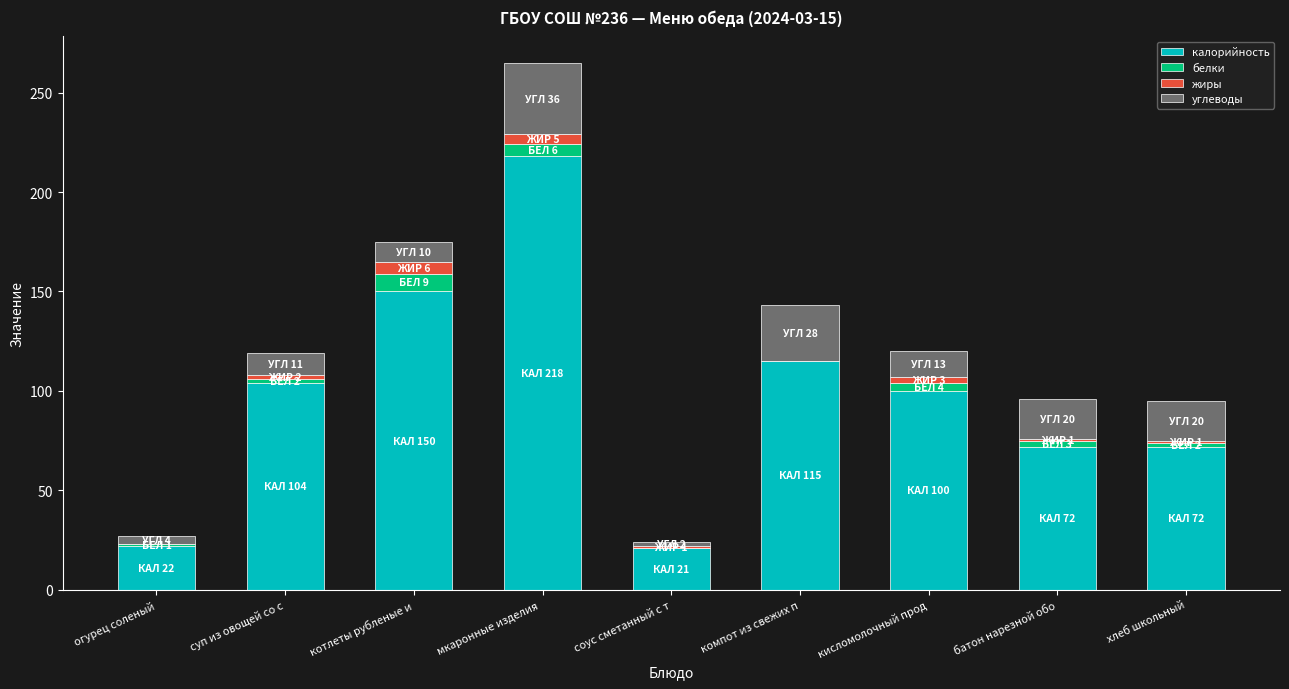

The value of калорийность at хлеб школьный is 21. True or false?

False